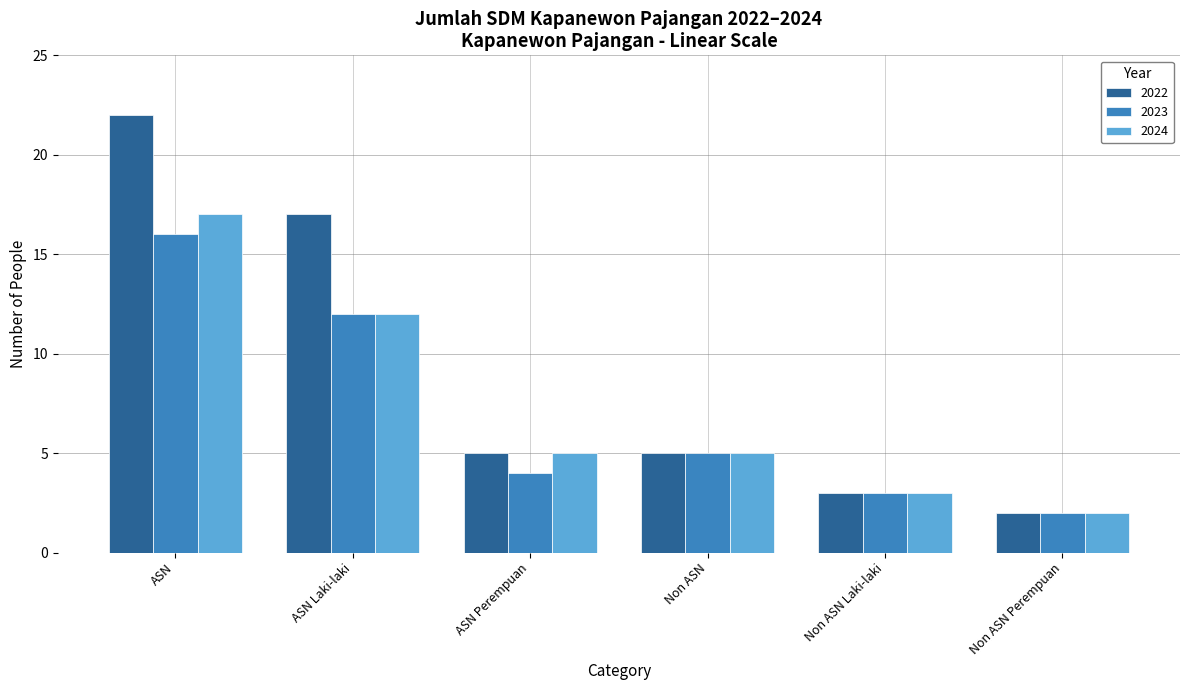

What is the sum of the 2023 values at Non ASN and ASN Laki-laki?

17